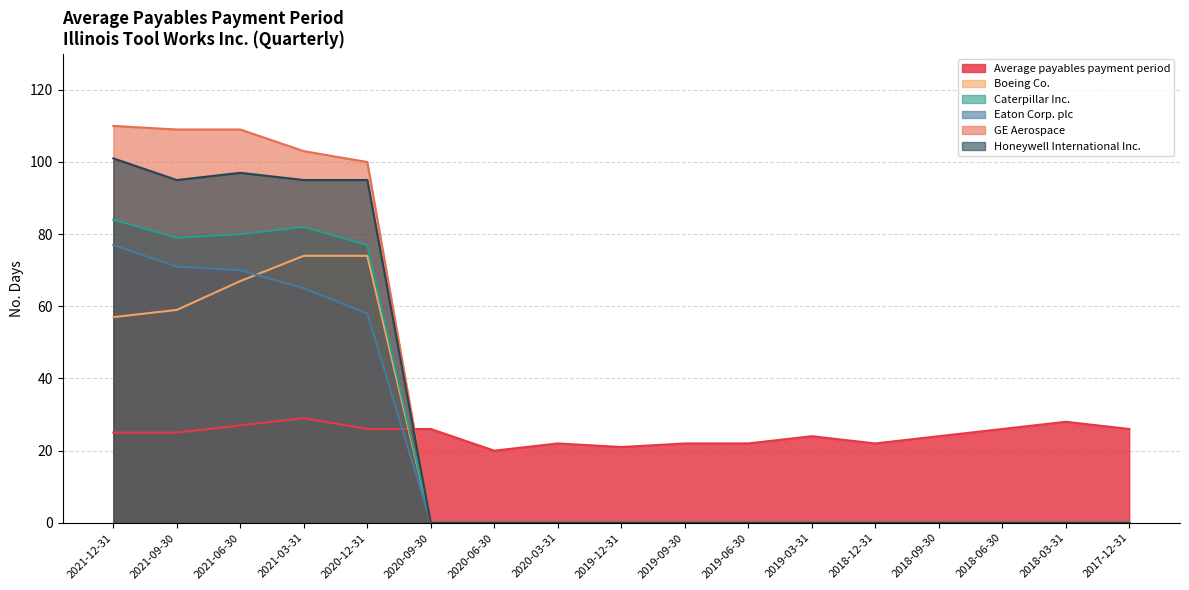

Where is the first local maximum for Caterpillar Inc.?

2021-03-31